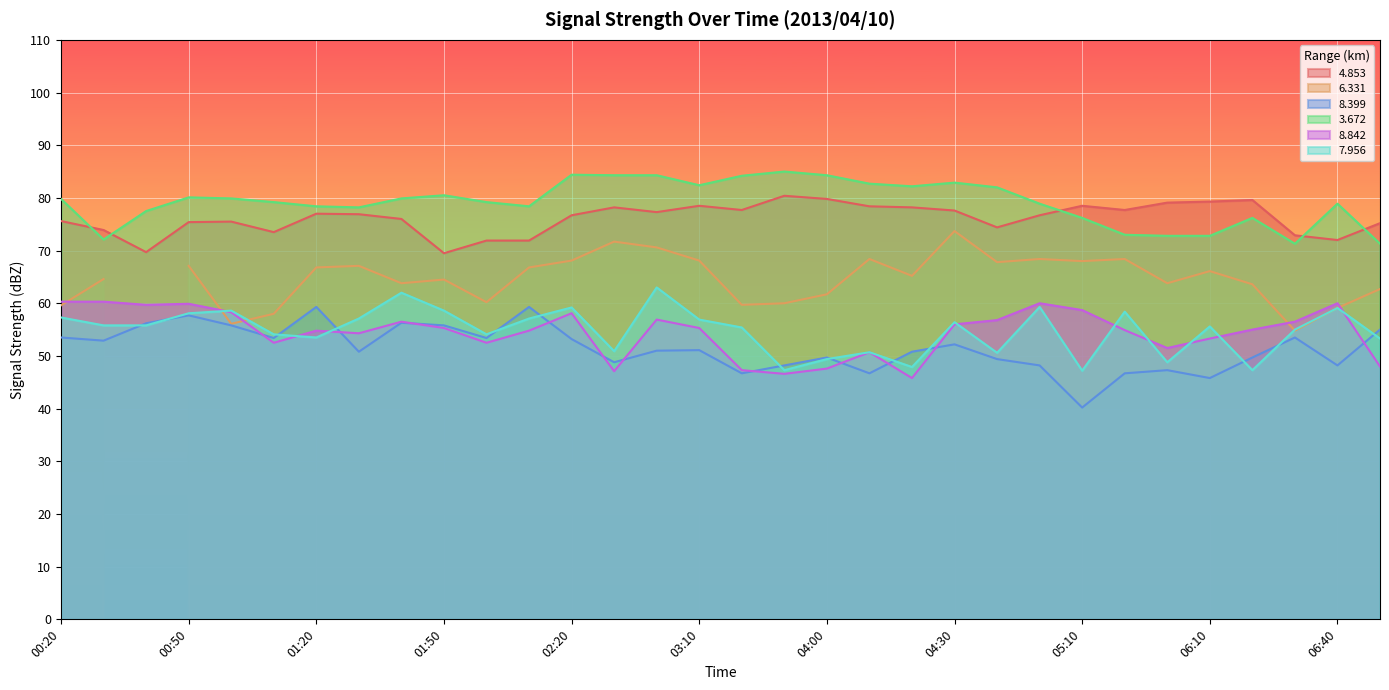

At which label does   8.399 reach its minimum?

05:10